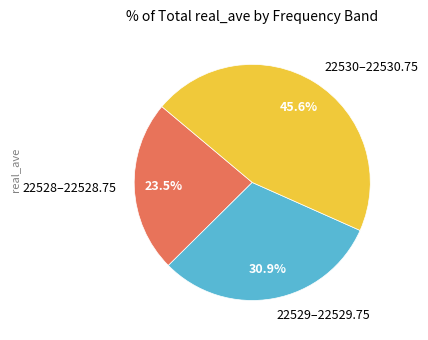

Is there any slice that represents more than half of the pie?

No